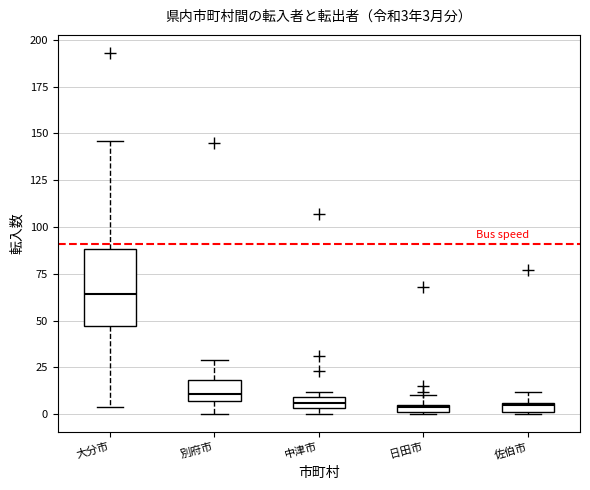

Which box is the tallest, from its lower edge to its upper edge?

大分市